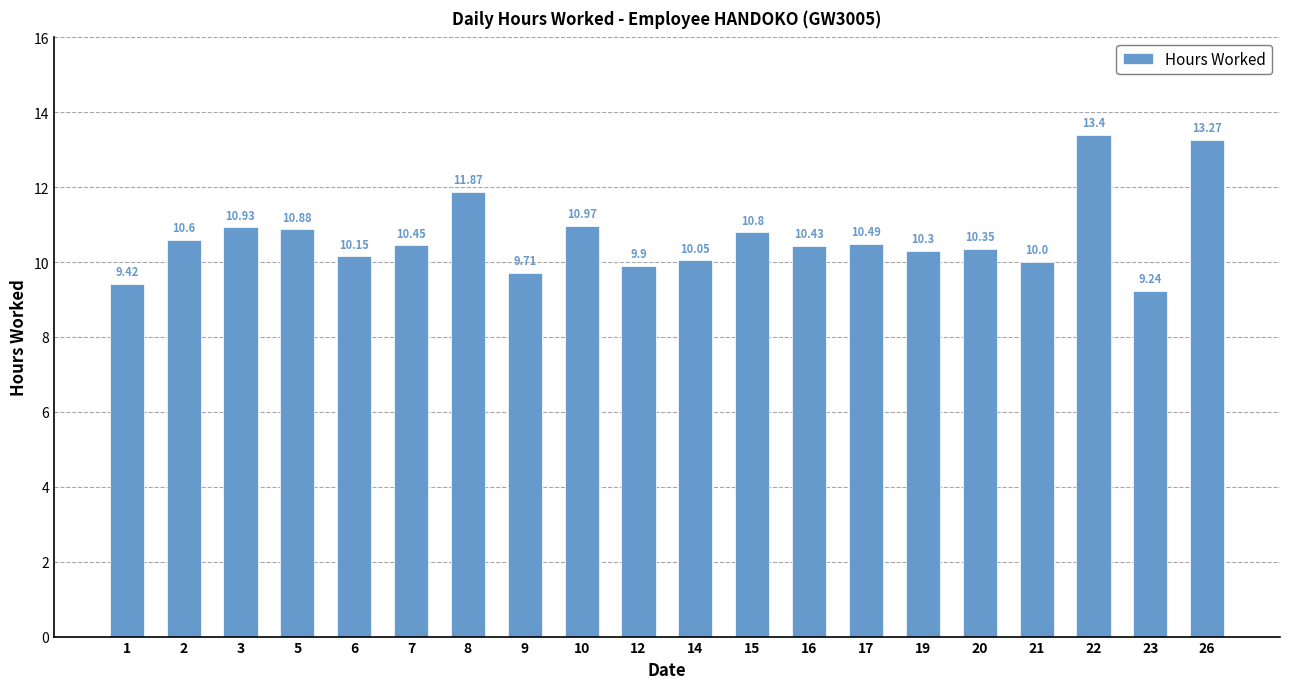

What is the difference between the maximum and minimum values?

4.2